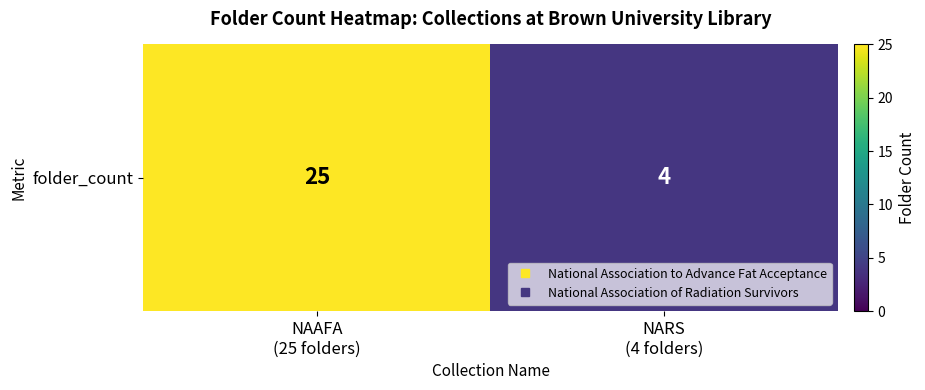

Rank the categories by value from lowest to highest.

NARS
(4 folders), NAAFA
(25 folders)